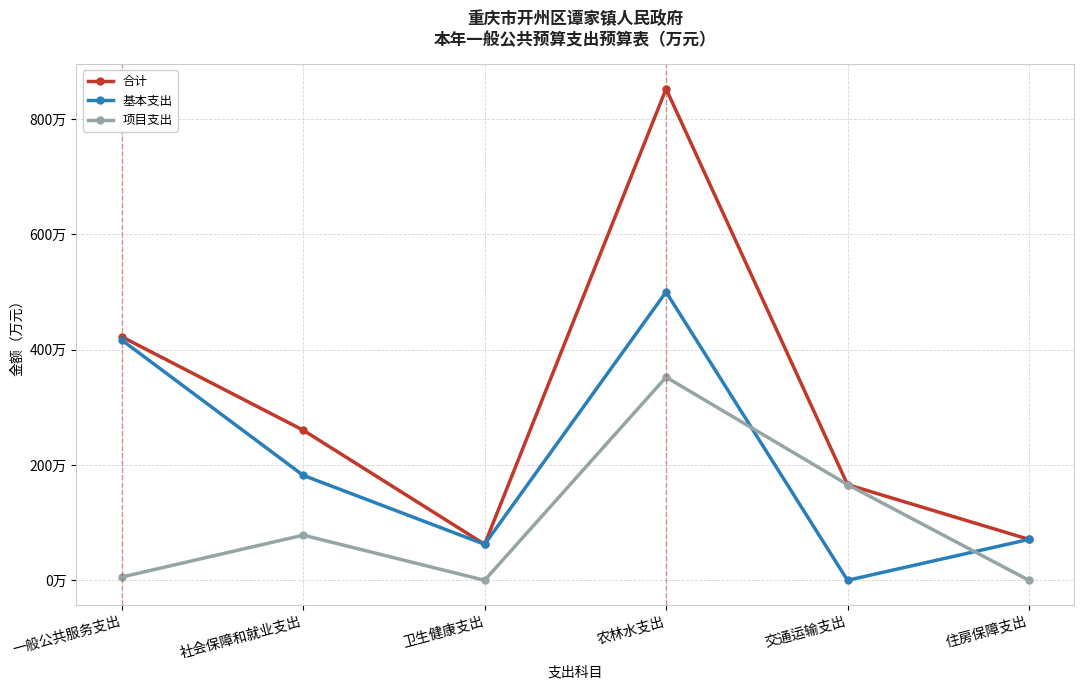

What is the difference between the second highest and second lowest values in the 基本支出 series?

354.4